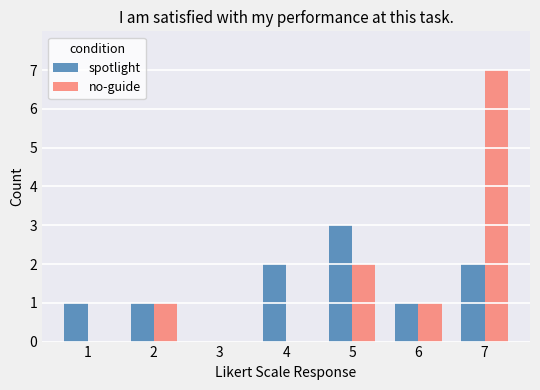

Count the number of categories in the chart.

7